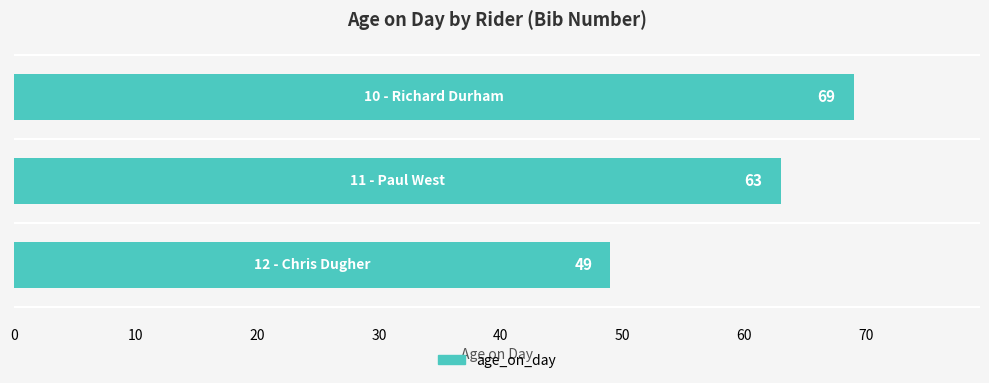

Count the values in the range 49 to 69.

3